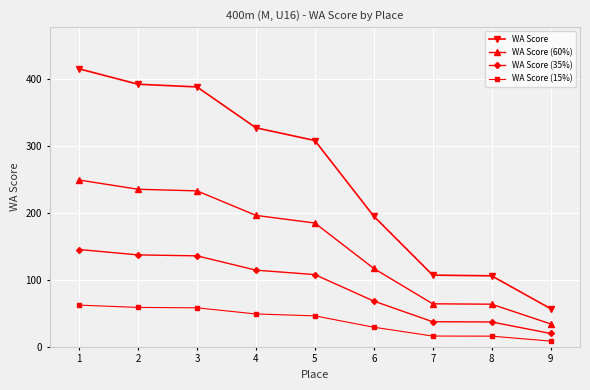

What is the value of the WA Score (15%) point at the 2nd from the left?

58.8